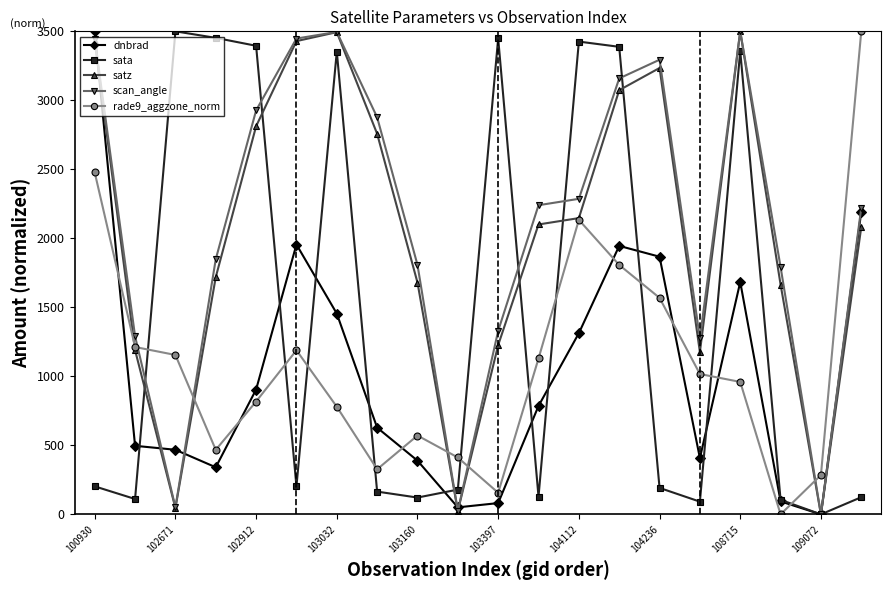

After their last crossing, which series has the higher values: rade9_aggzone_norm or sata?

rade9_aggzone_norm